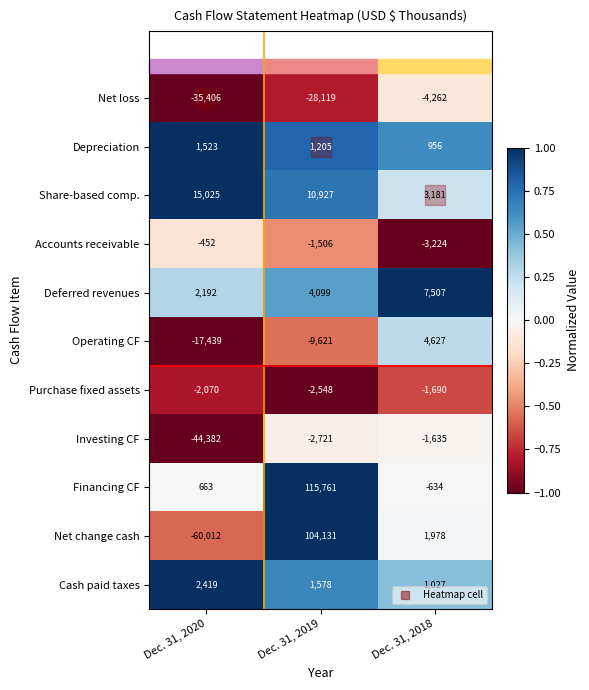

Between Dec. 31, 2020 and Dec. 31, 2019, which series saw the biggest shift?

Net change cash